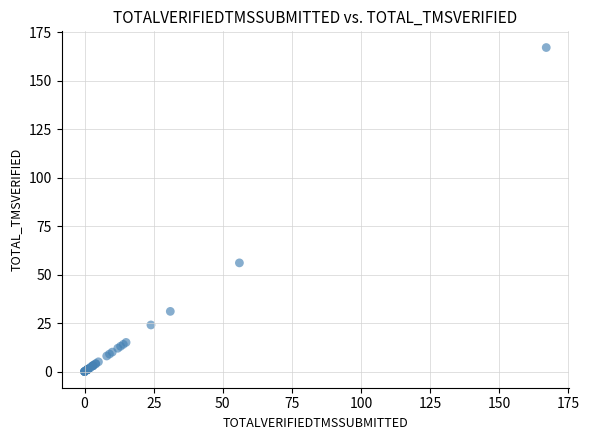

What Y value in the scatter plot is closest to 83?

56